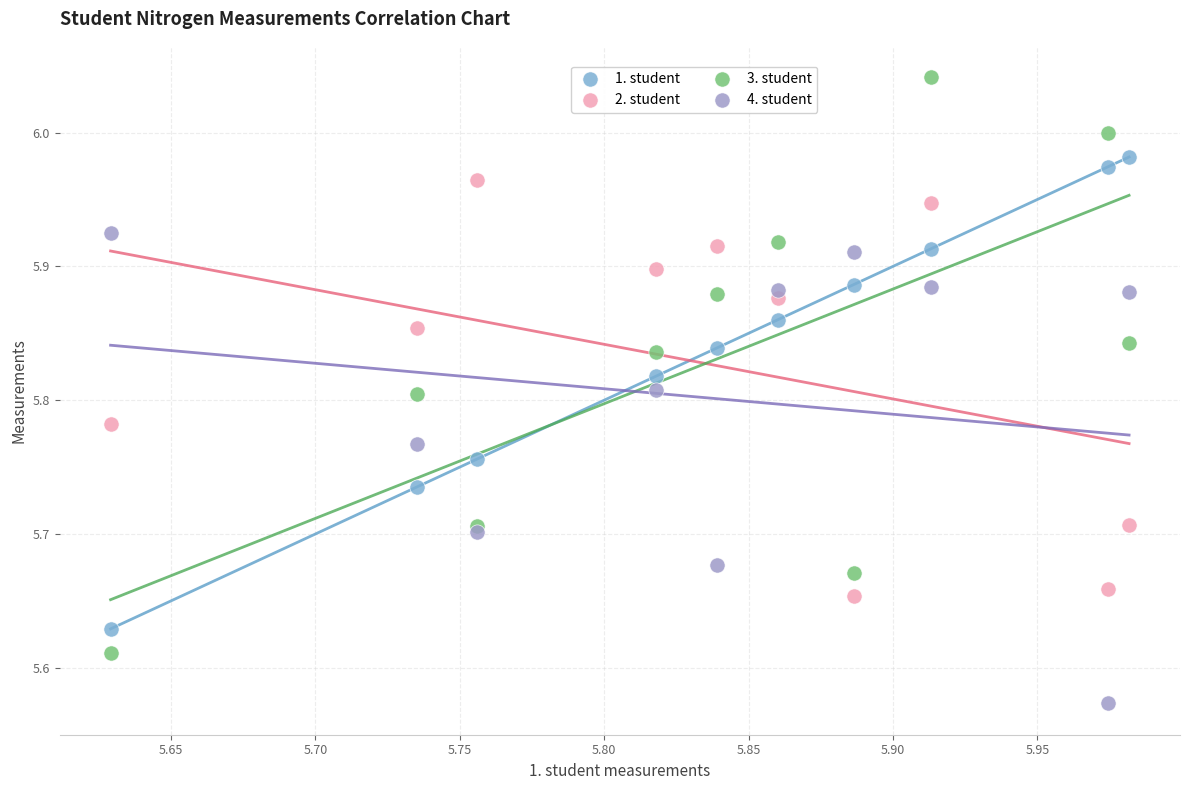

What is the X range (max minus min) for the scatter plot?

0.4